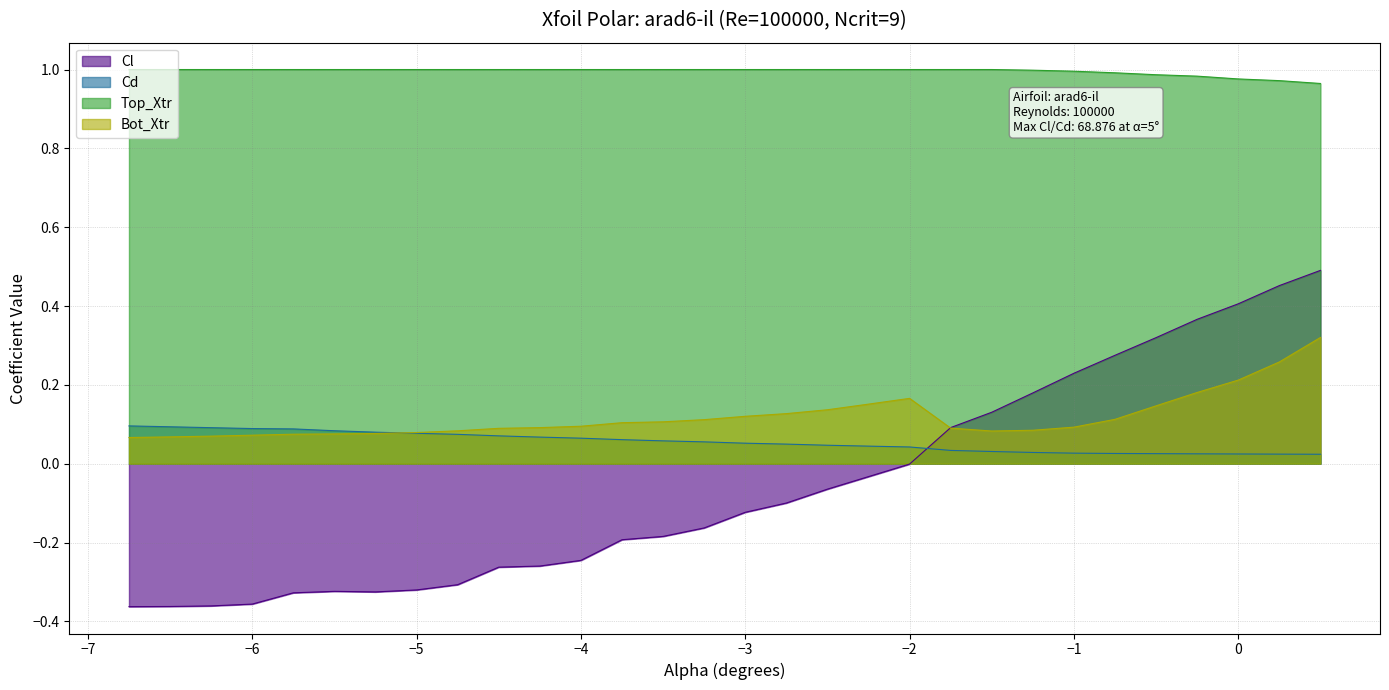

What is the sum of all Bot_Xtr values?

3.5